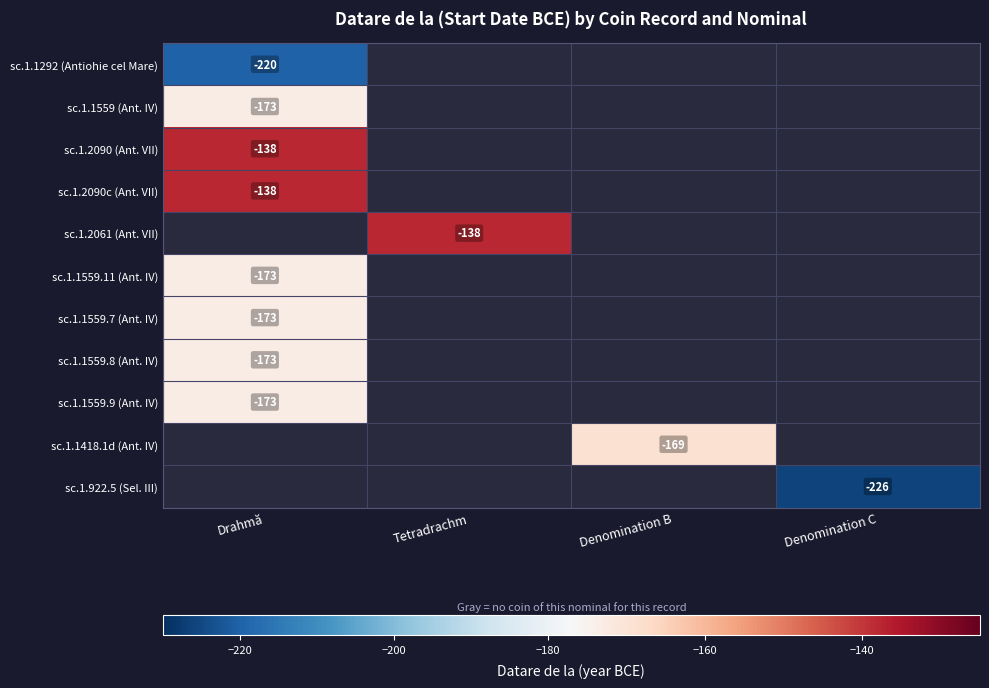

The sc.1.1559.7 (Ant. IV) series shows -45 at Drahmă. True or false?

False